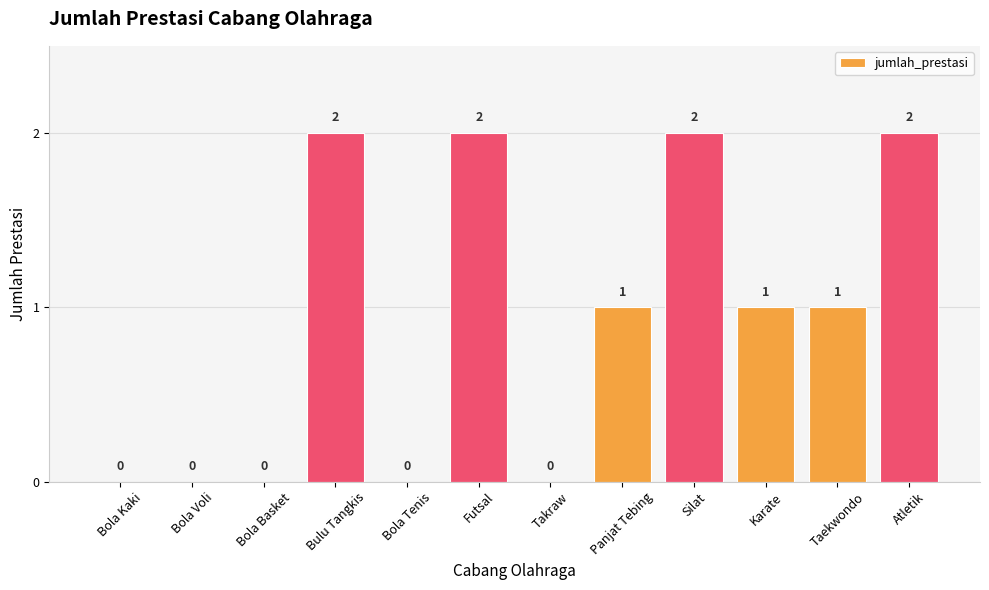

Is it true that the value at Atletik is 2?

True